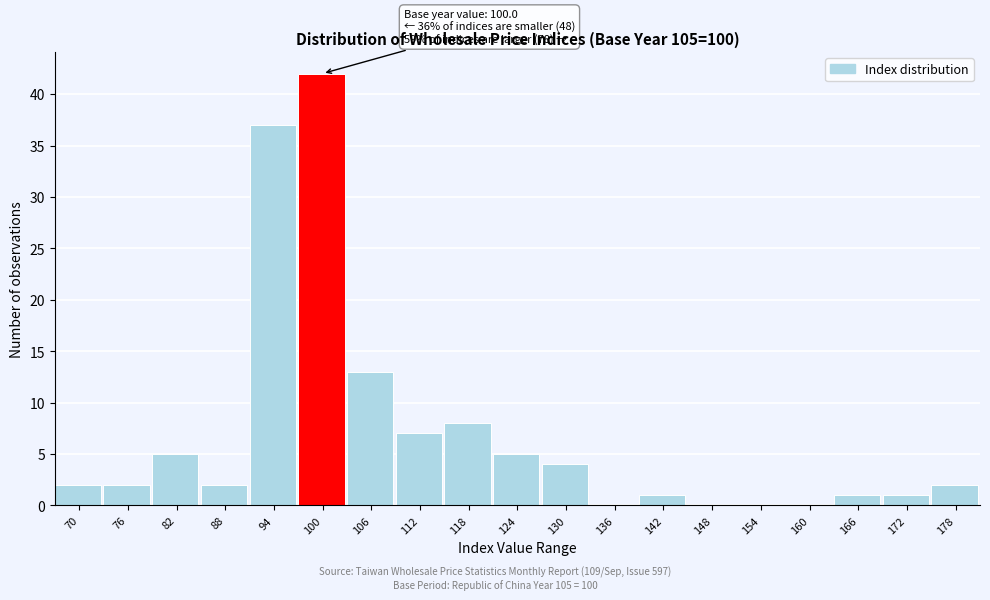

Reading left to right, what are all the values shown in this chart?

70=2	76=2	82=5	88=2	94=37	100=42	106=13	112=7	118=8	124=5	130=4	136=0	142=1	148=0	154=0	160=0	166=1	172=1	178=2